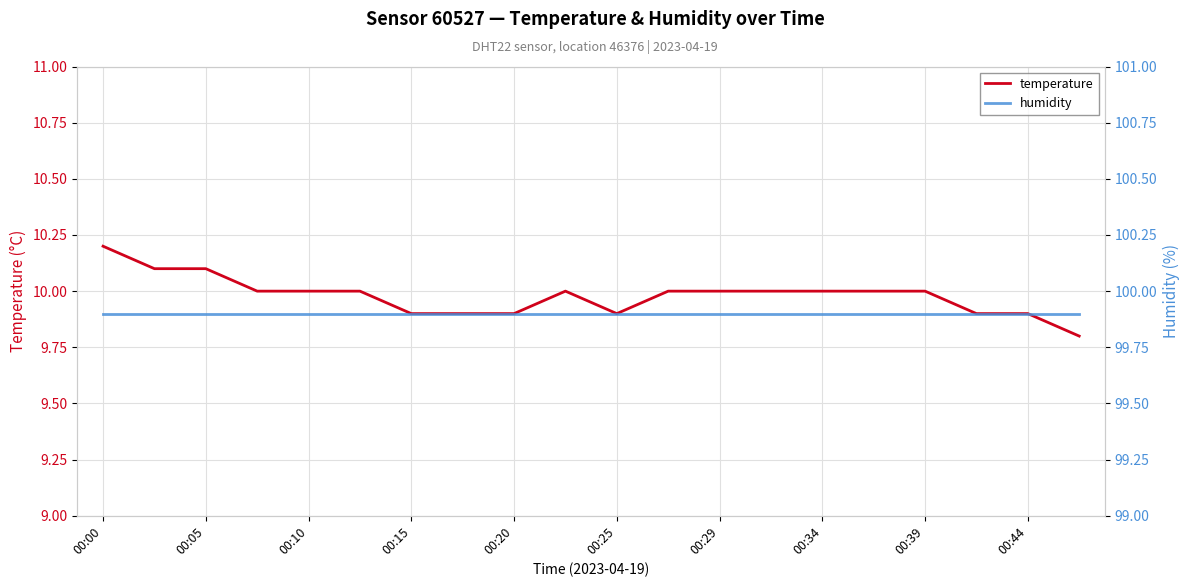

What is the approximate value of humidity at 00:00?

99.9